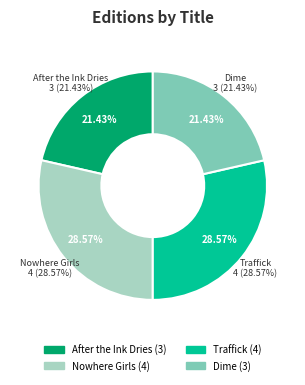

What is the change in value from After the Ink Dries to Nowhere Girls?

+1